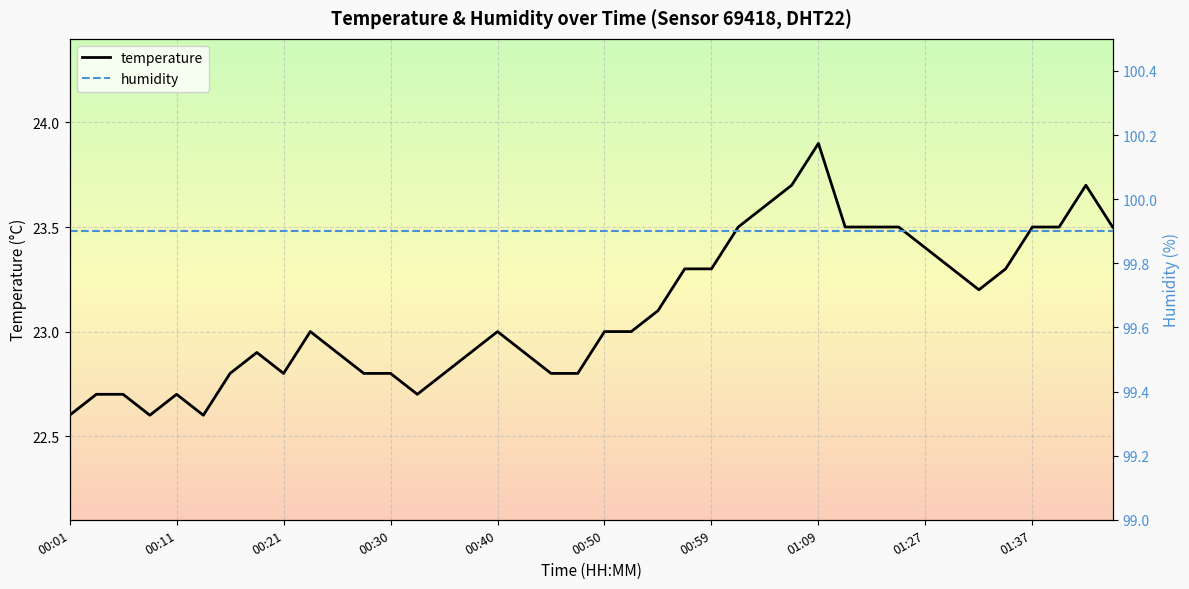

What is the change in value from 01:34 to 01:37?

+0.2